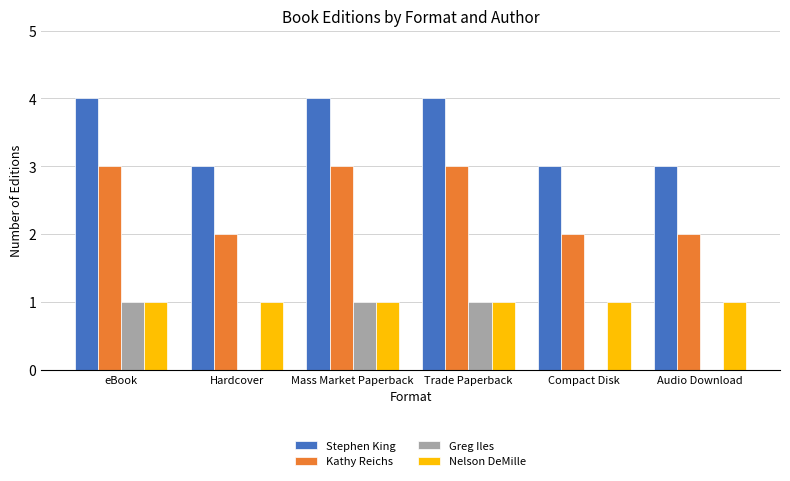

What is the greatest value displayed?

4